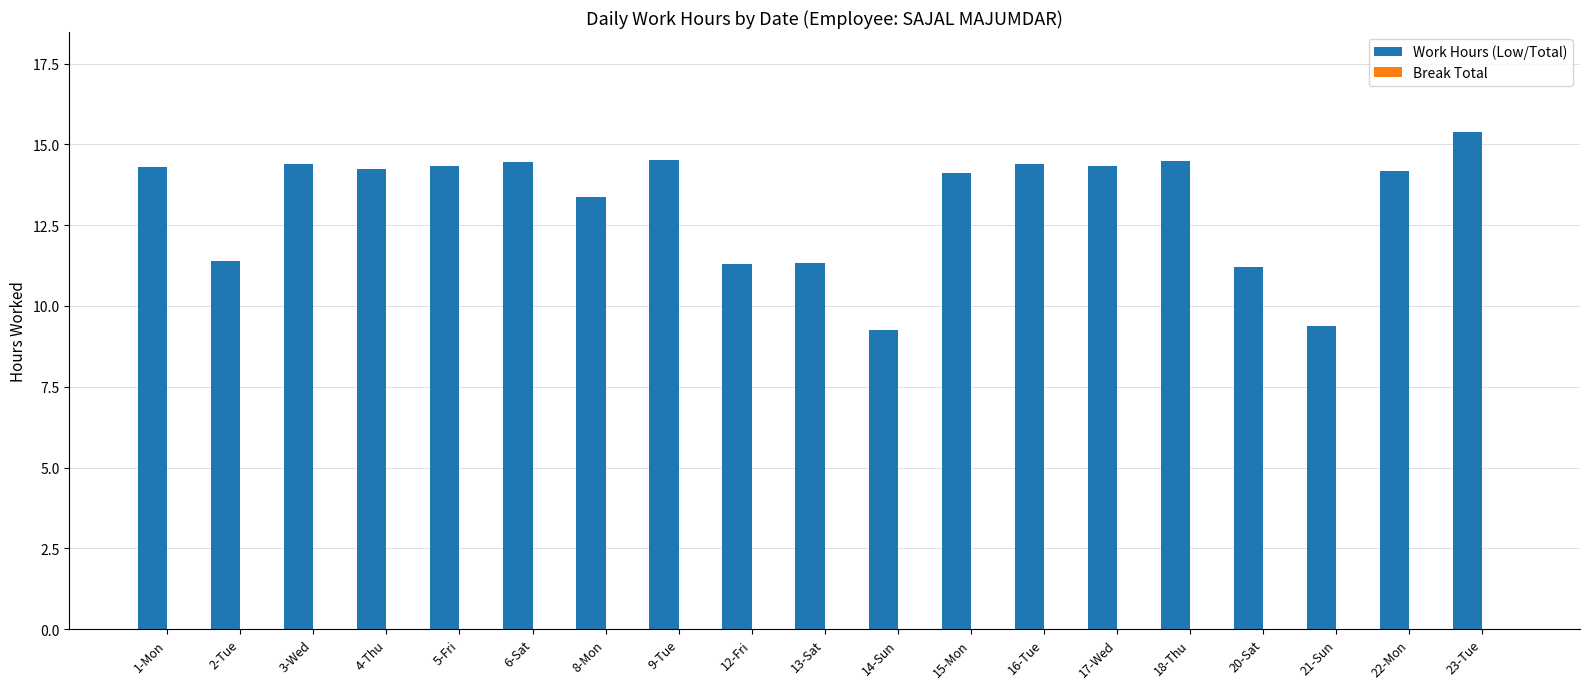

Which label corresponds to the largest value in the chart?

23-Tue